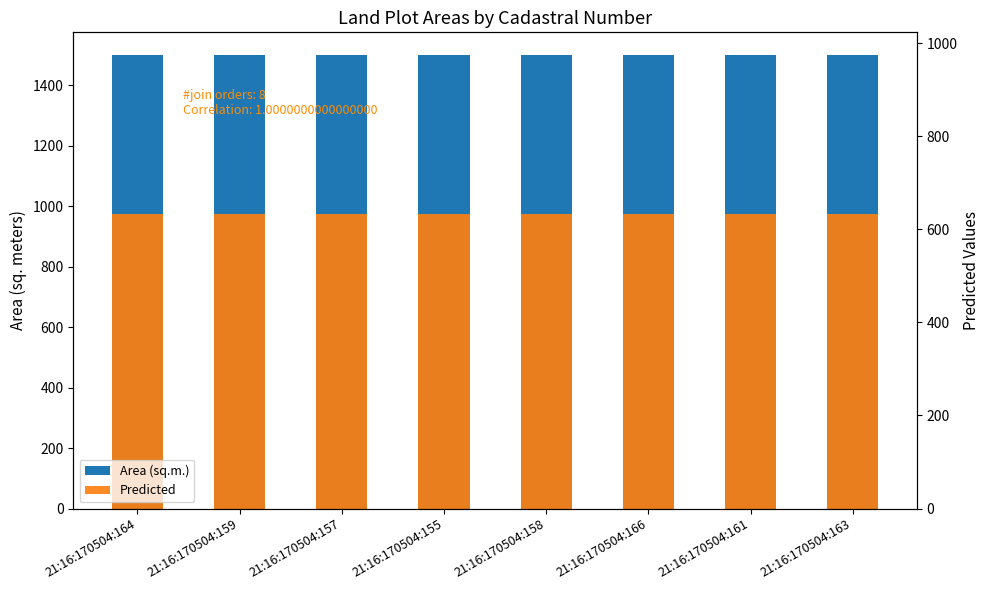

What is the average value of the Area (sq.m.) series?

1500